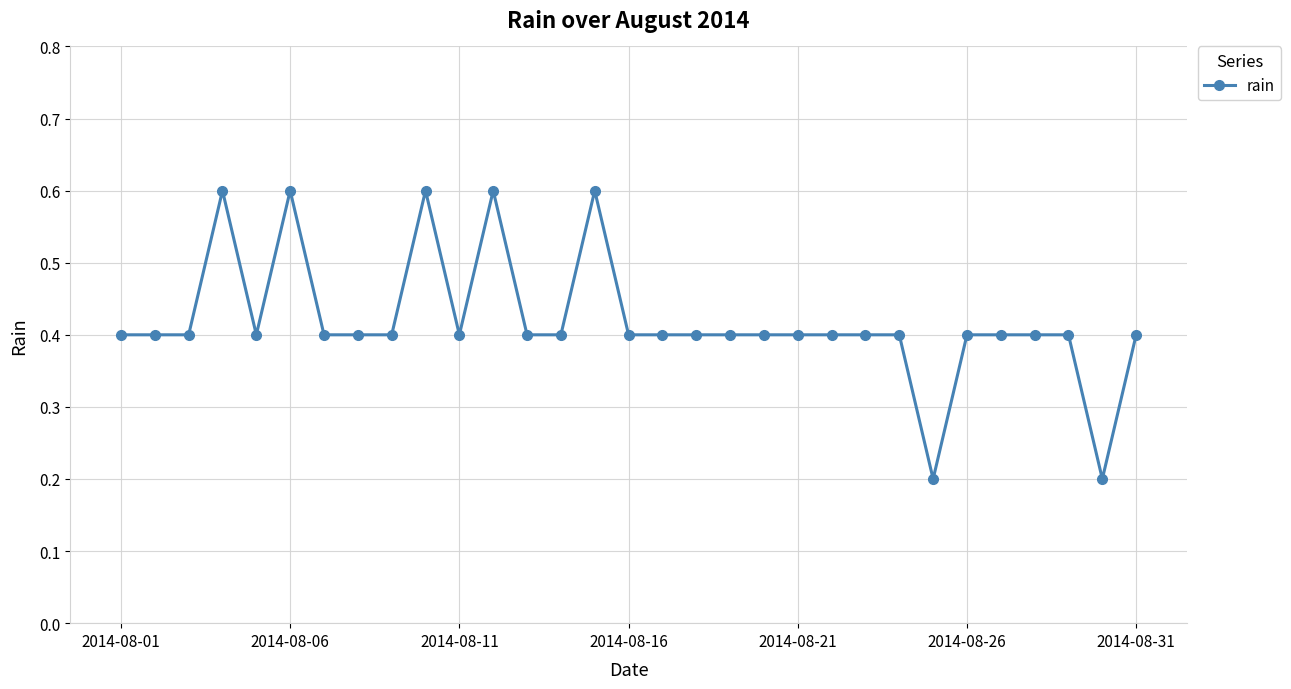

Count the values in the range 0 to 1.

31